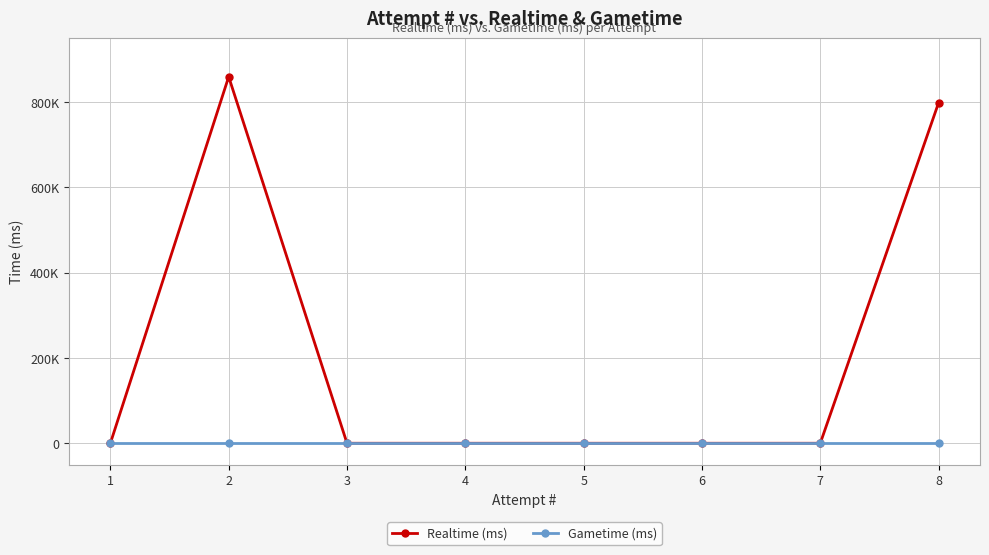

What is the difference between the second highest and minimum values in the Realtime (ms) series?

798468